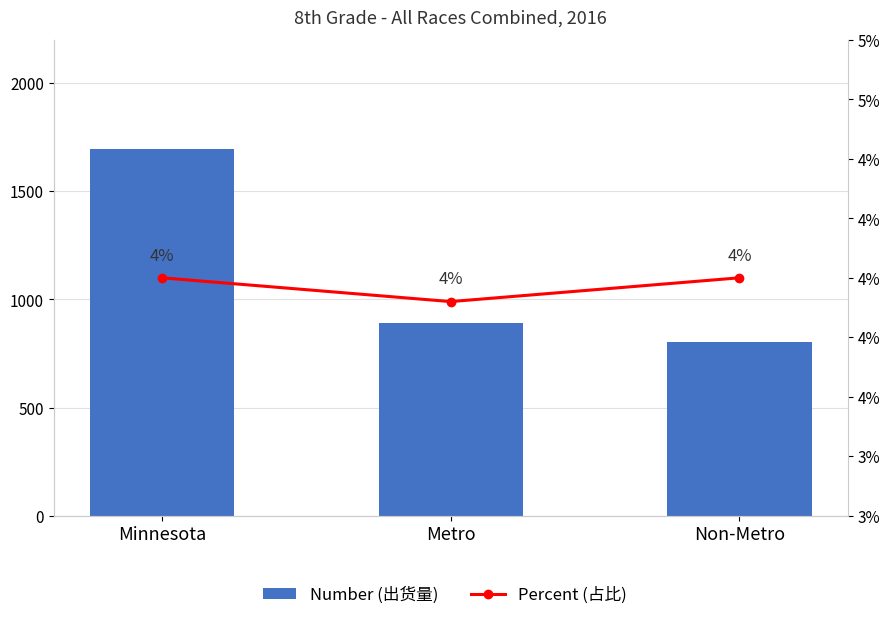

How many distinct data groups are displayed?

2